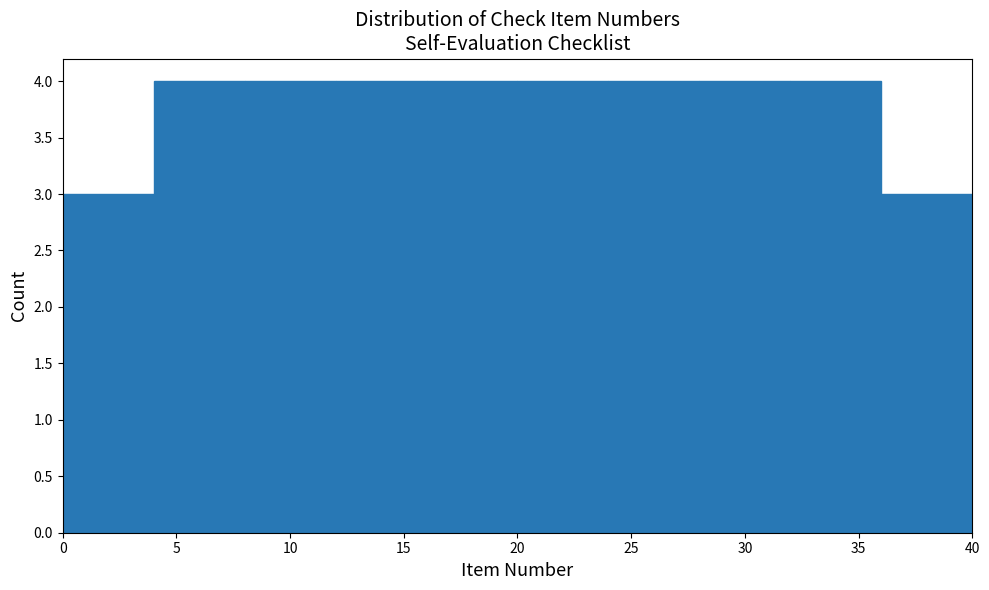

Reading left to right, transcribe this chart: for each bar, give the range it covers on the x-axis and its height. The values are not printed on the chart, so give them approximately, as read against the axis.

0 to 4: 3
4 to 8: 4
8 to 12: 4
12 to 16: 4
16 to 20: 4
20 to 24: 4
24 to 28: 4
28 to 32: 4
32 to 36: 4
36 to 40: 3